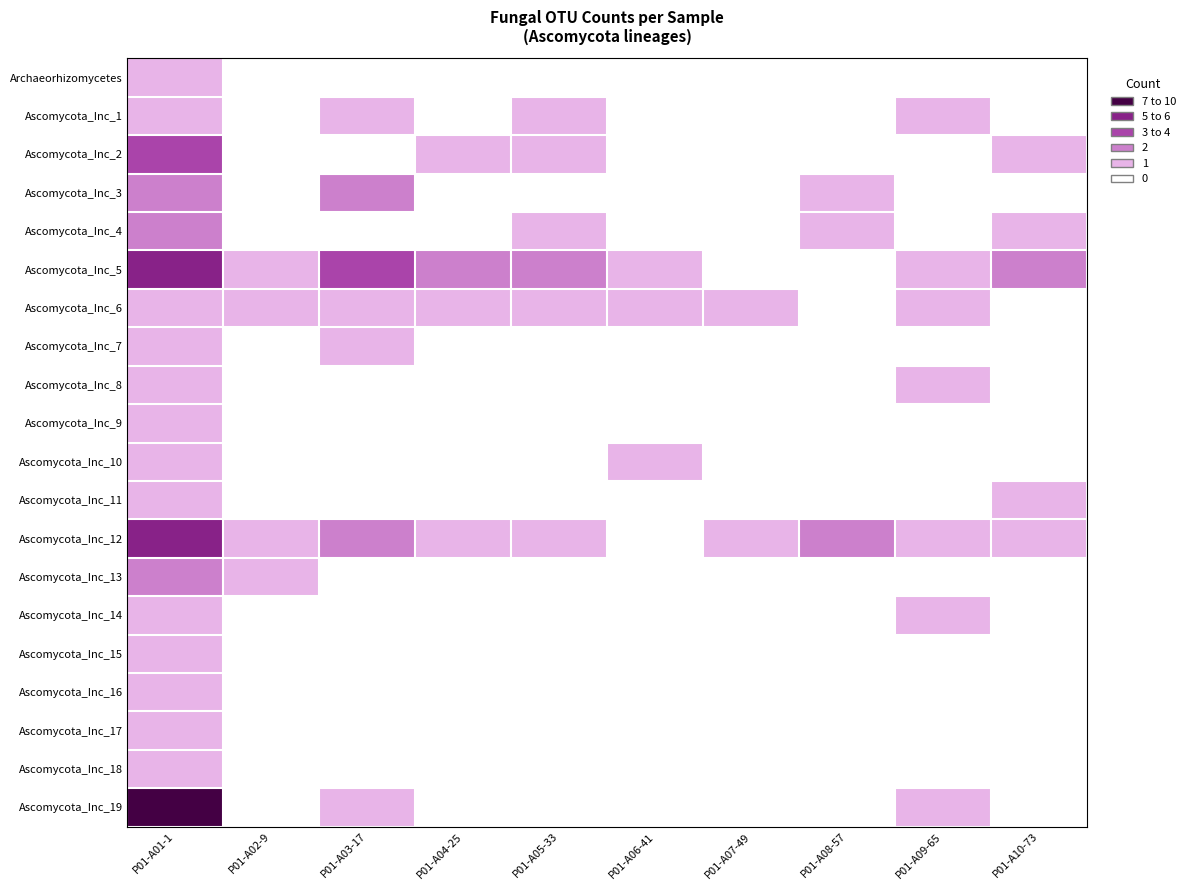

Which series has the largest total across all categories?

Ascomycota_Inc_5